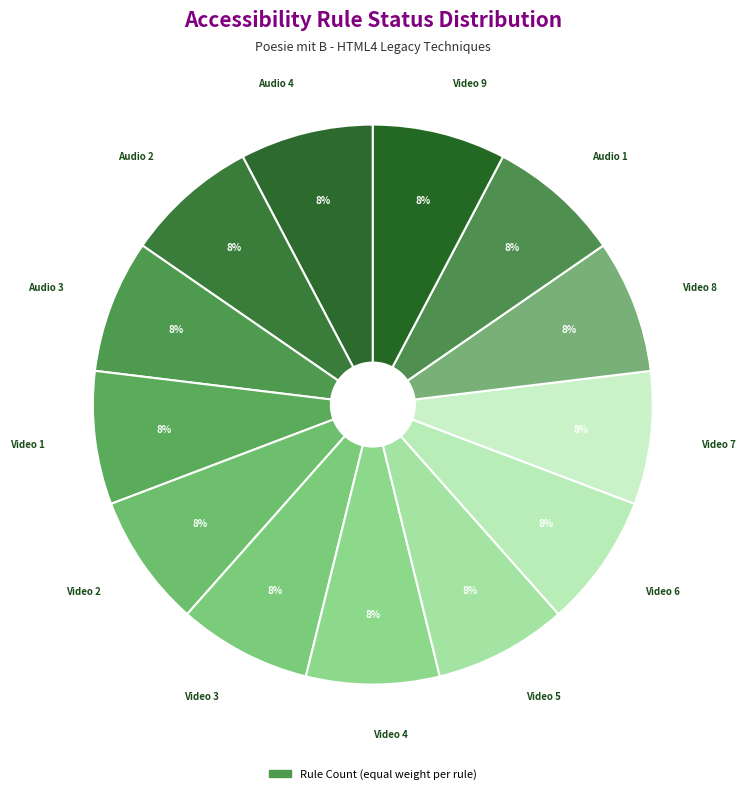

Count the number of slices in the pie.

13